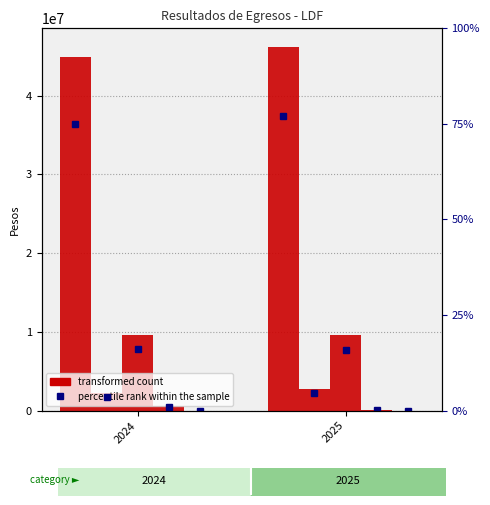

Between 2024 and 2025, which is larger?

2025